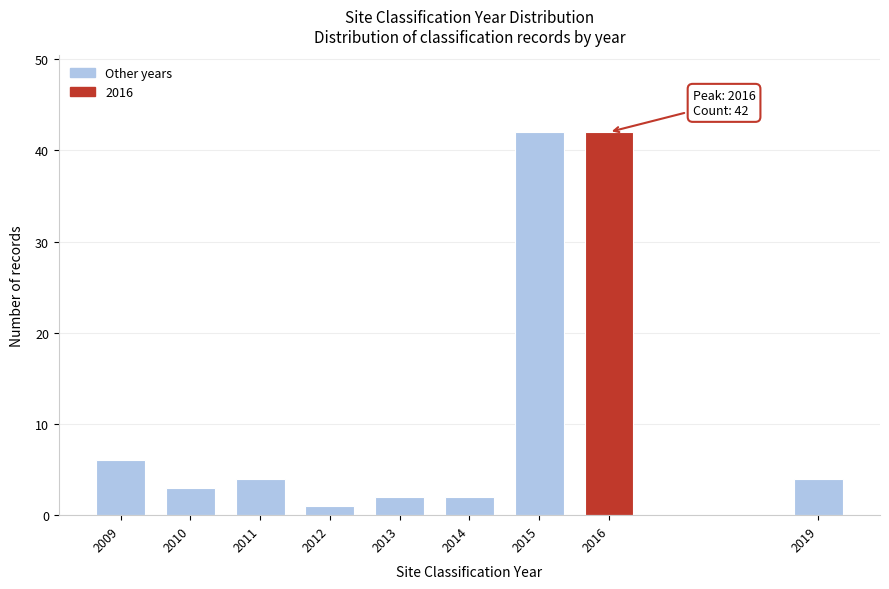

Reading left to right, what are all the values shown in this chart?

2009=6	2010=3	2011=4	2012=1	2013=2	2014=2	2015=42	2016=42	2019=4